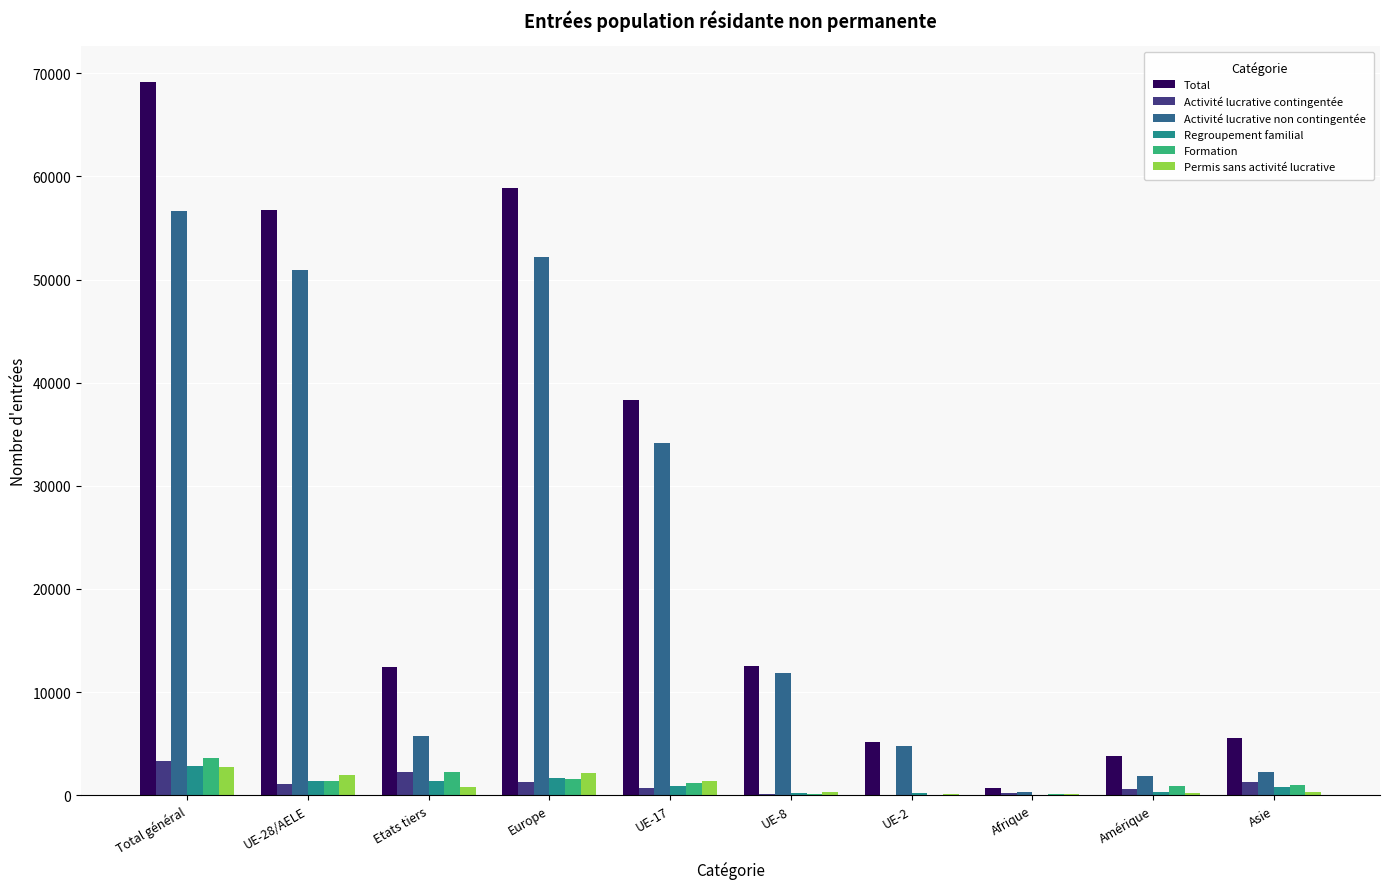

What is the sum of all Permis sans activité lucrative values?

10139